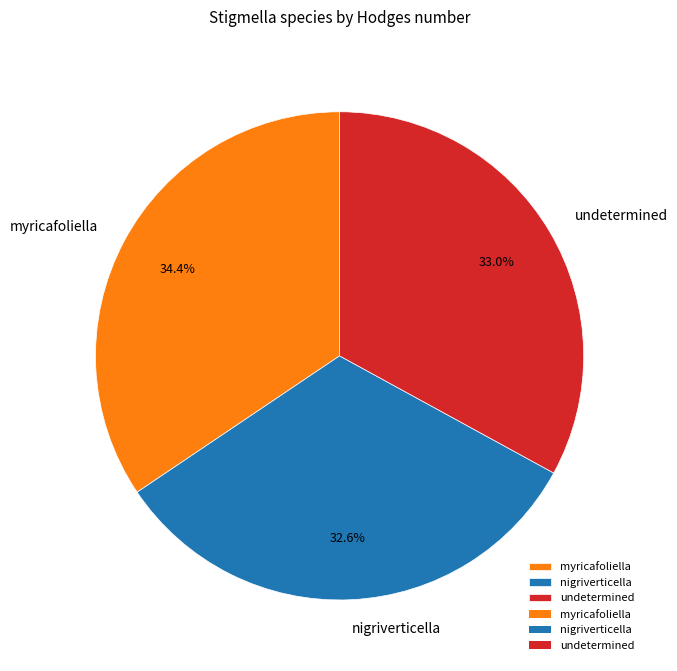

Between myricafoliella and undetermined, which is larger?

myricafoliella